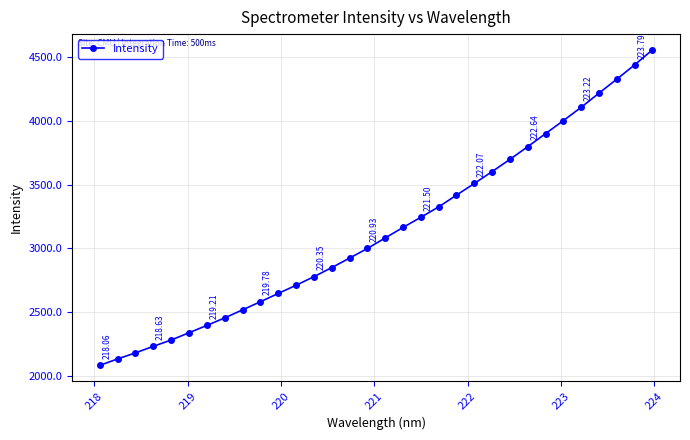

Is this an area chart (filled region under the line)?

No